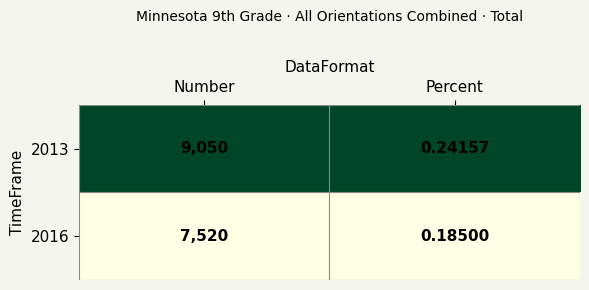

Which category has the highest value in the 2013 series?

Number